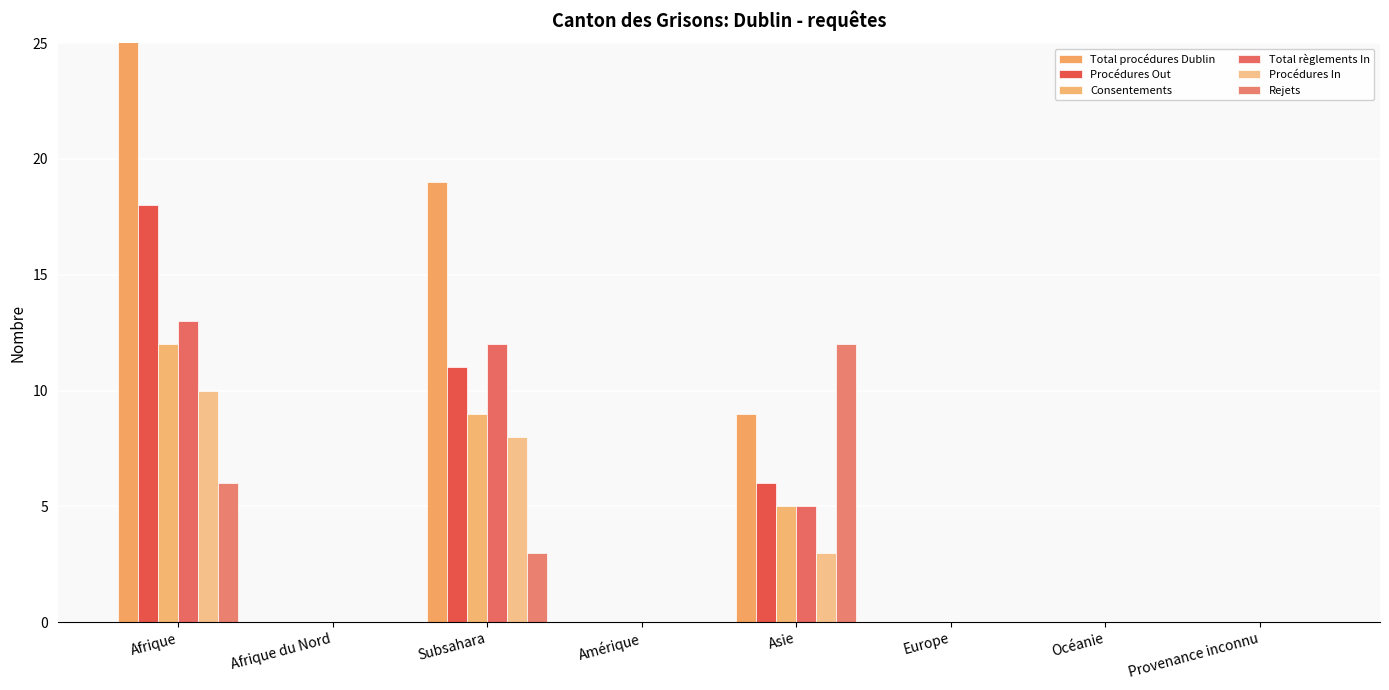

The Total règlements In series shows 0 at Europe. True or false?

True